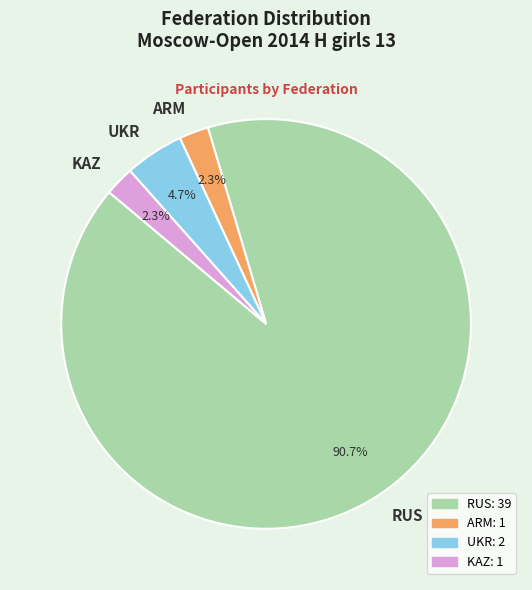

To the nearest percent, what is the average slice percentage?

25%